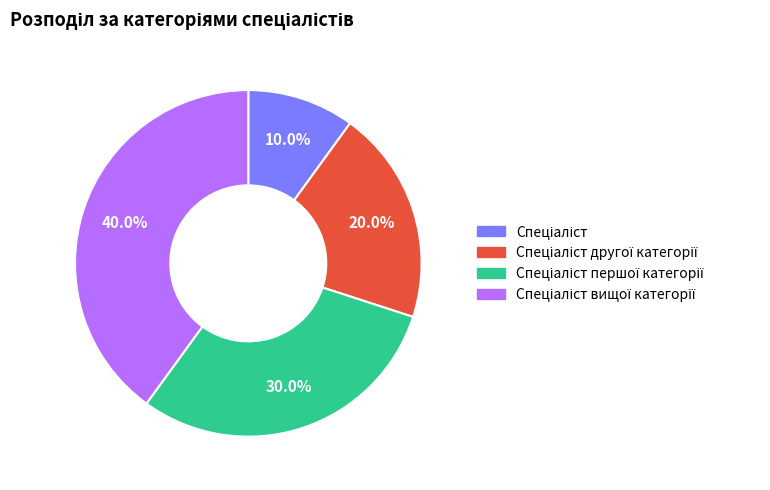

Is there any slice that represents more than half of the pie?

No